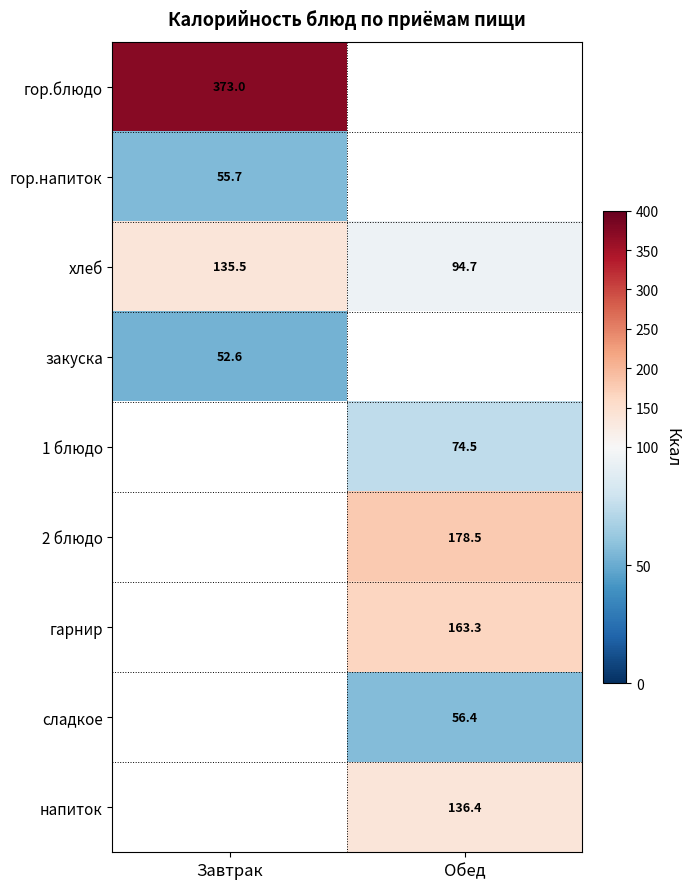

Read the хлеб value at Обед.

94.7